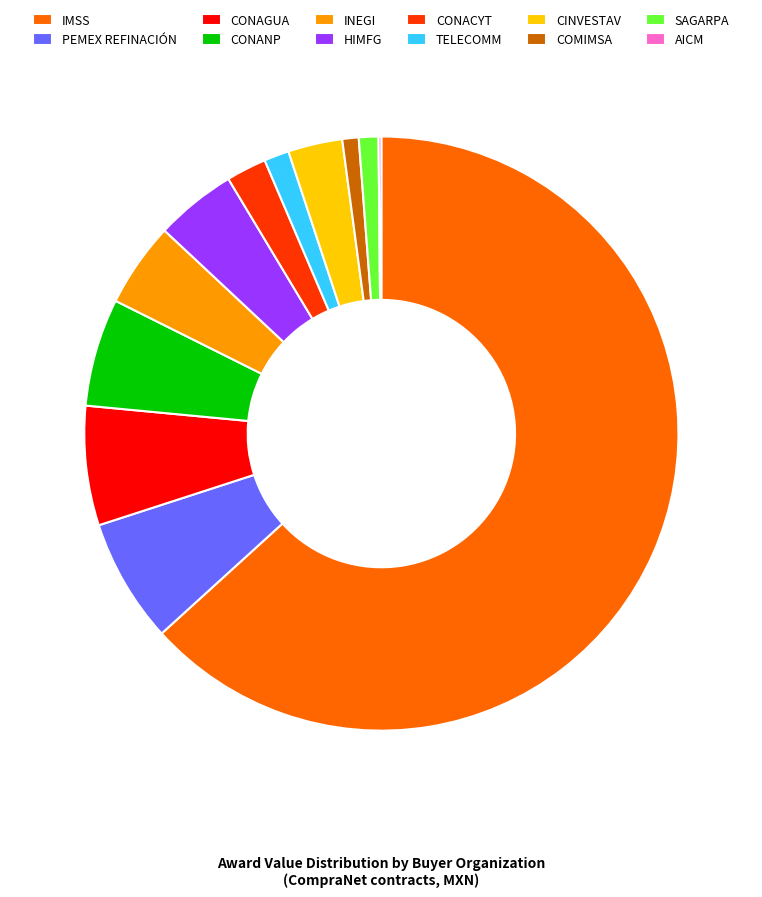

Combined, do TELECOMM and CINVESTAV account for over 50%?

No